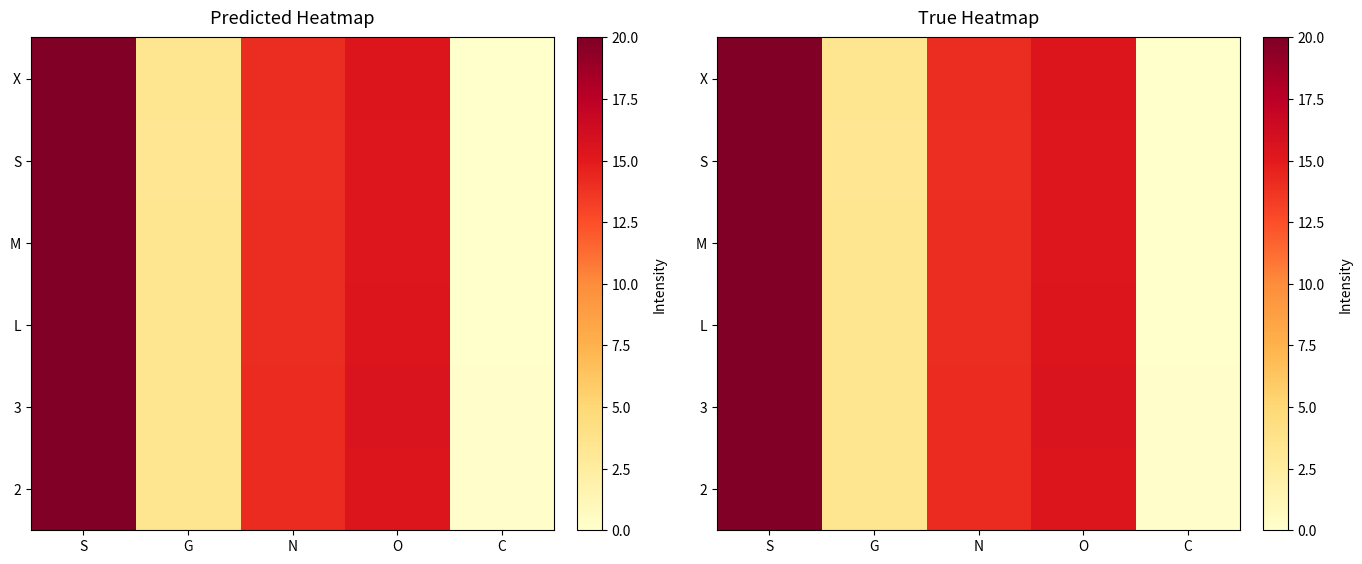

What is the sum of the M values at C and G?

3.4